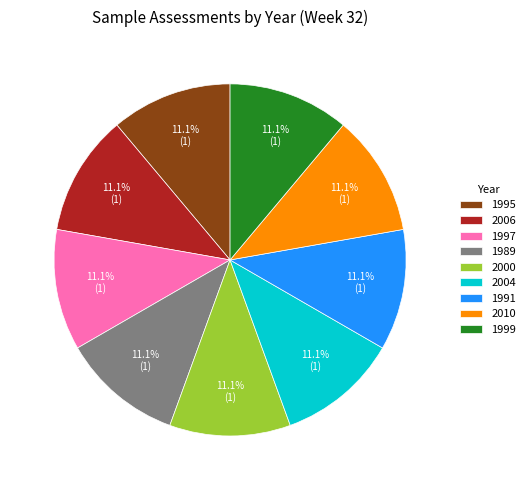

Approximately how many times larger is the value at 1989 compared to 2010?

1.0